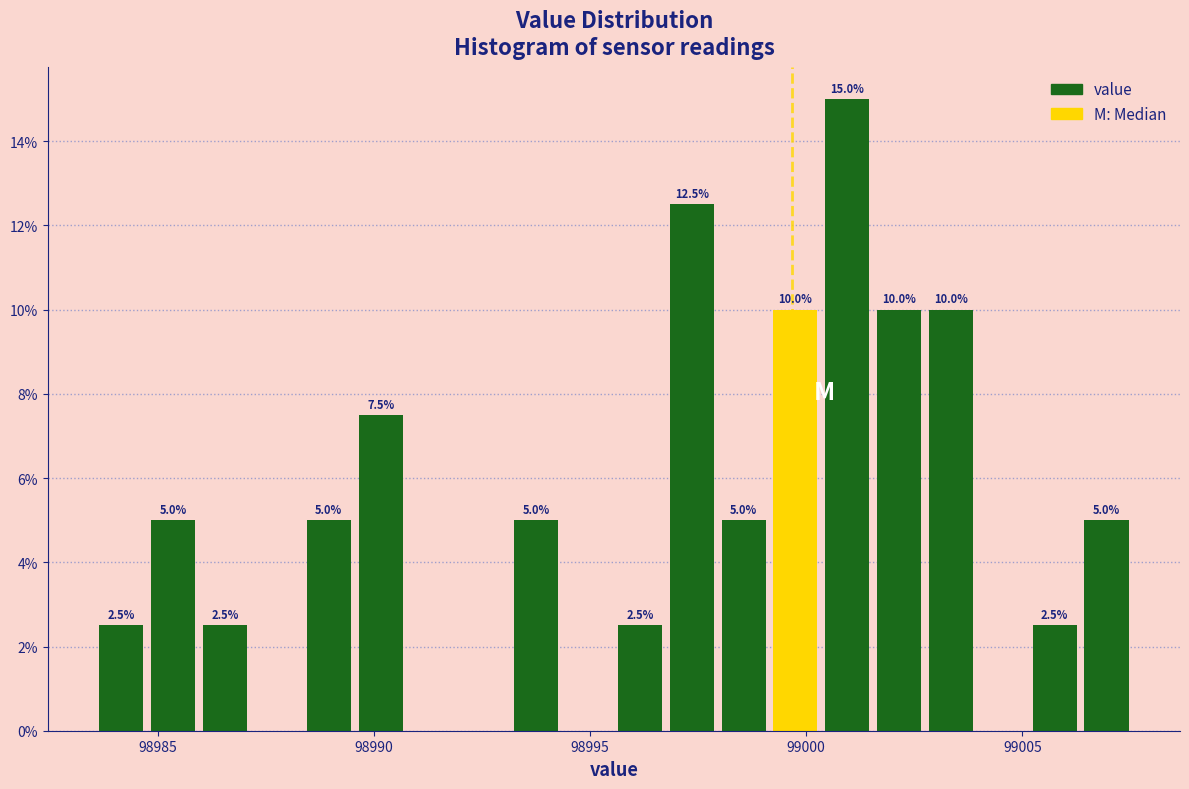

Around what value on the x-axis is the tallest bar? Give the approximate position of its centre, as read against the axis.

99001.0